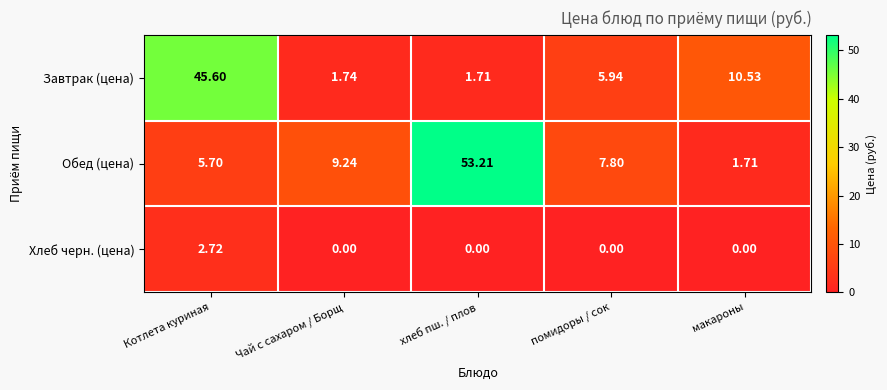

At which label does Хлеб черн. (цена) reach its peak?

Котлета куриная